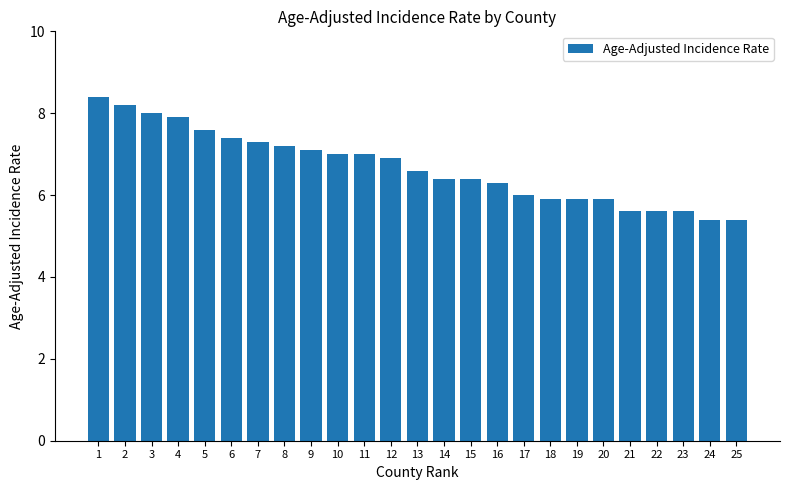

True or false: the data shows 5.4 at 24.

True